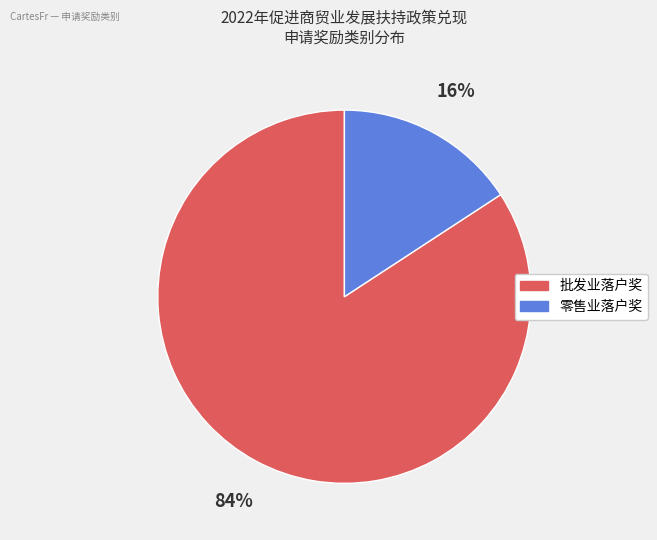

What is the ratio of the value at 零售业落户奖 to the value at 批发业落户奖?

0.2